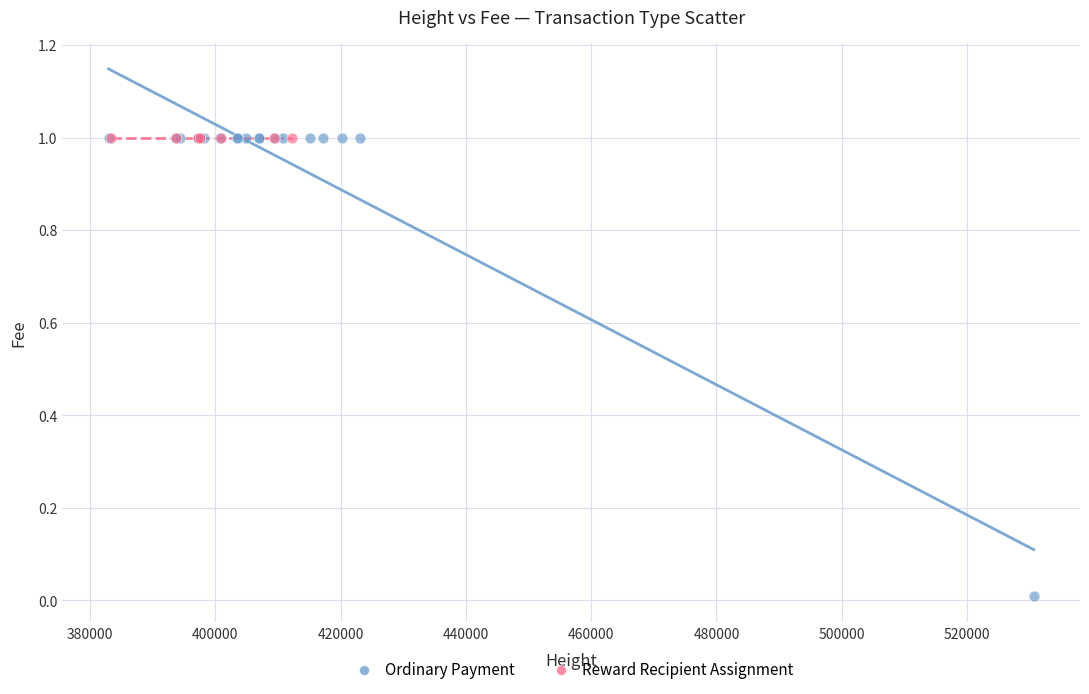

Which series contains the lowest Y value?

Ordinary Payment